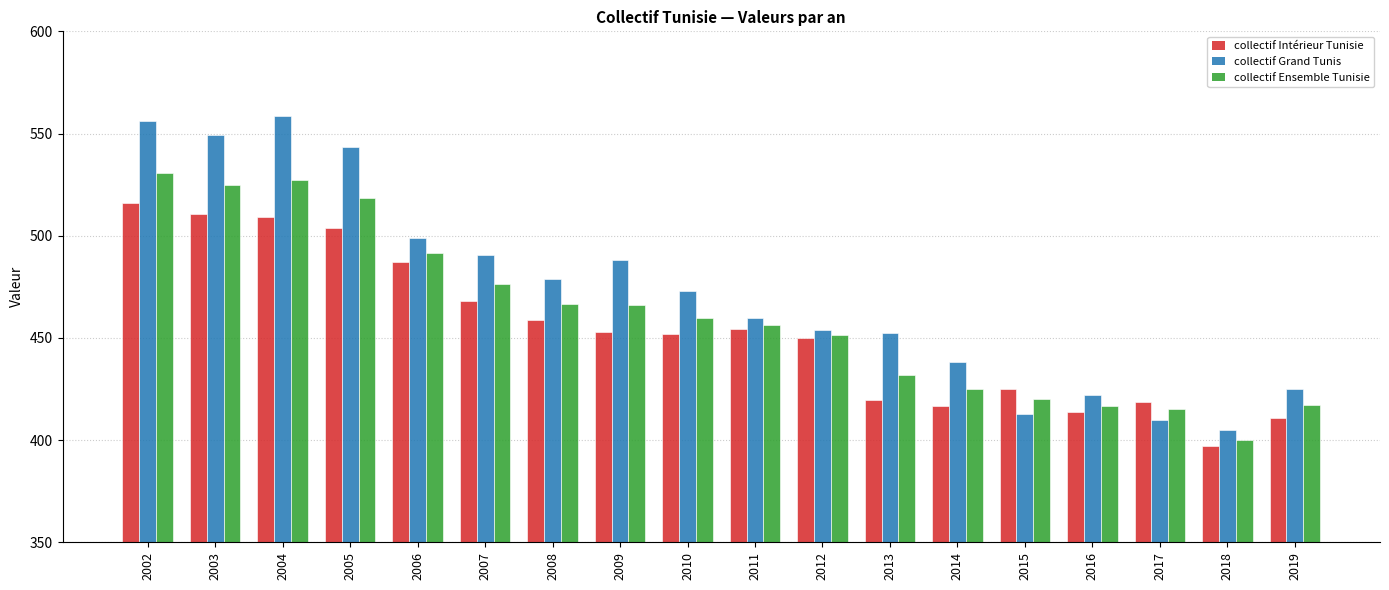

List the series in order of their peak value, highest first.

collectif Grand Tunis, collectif Ensemble Tunisie, collectif Intérieur Tunisie